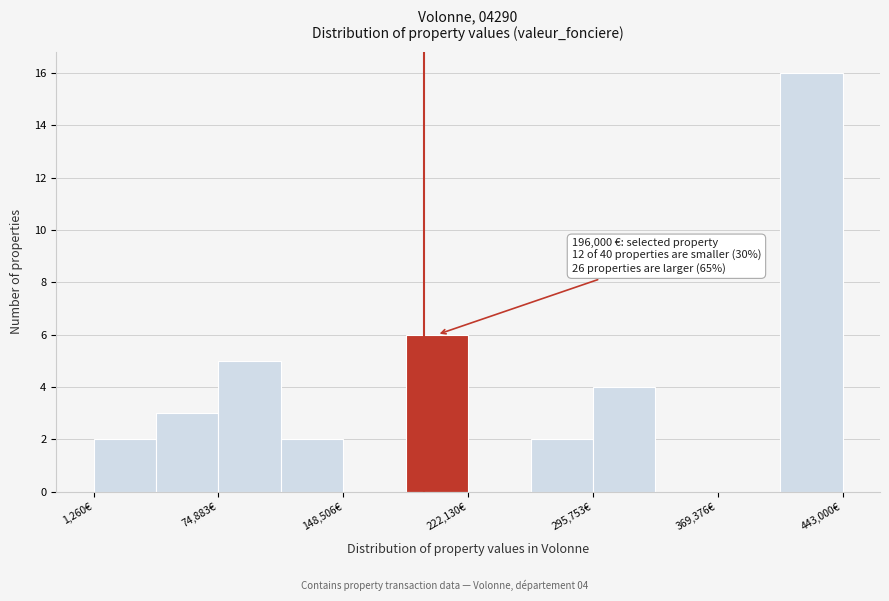

Around what value on the x-axis is the tallest bar? Give the approximate position of its centre, as read against the axis.

420000